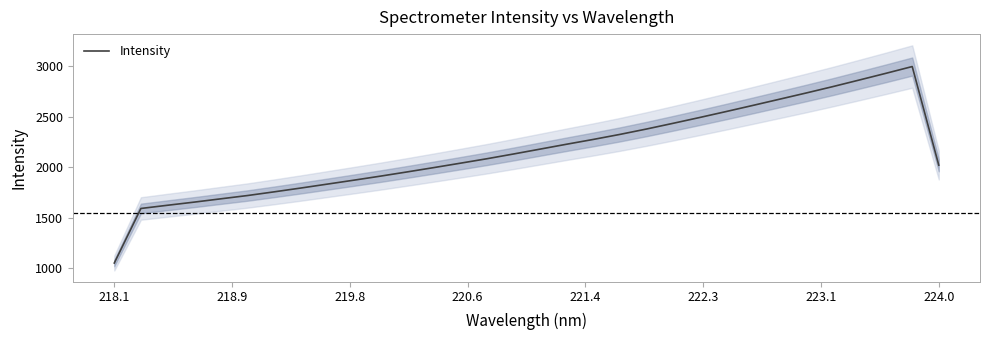

What is the maximum value for Intensity?

2995.2